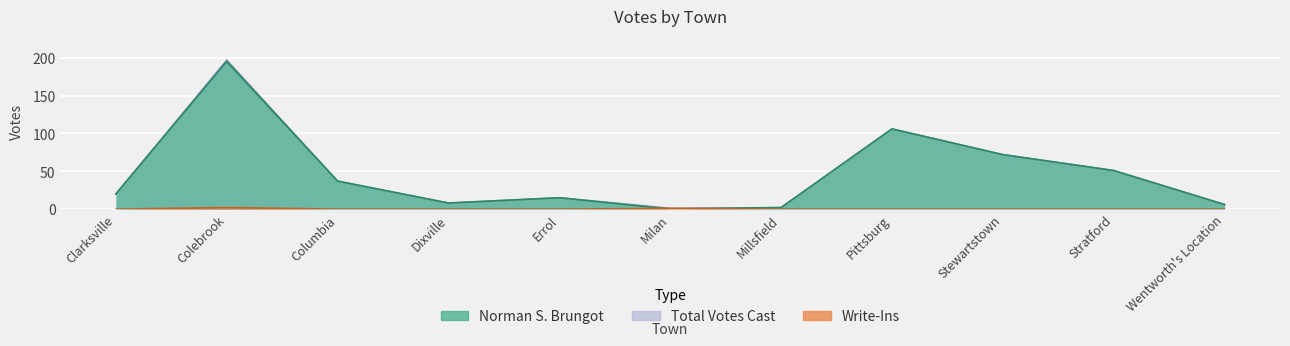

How many data points in Total Votes Cast are above 20?

5